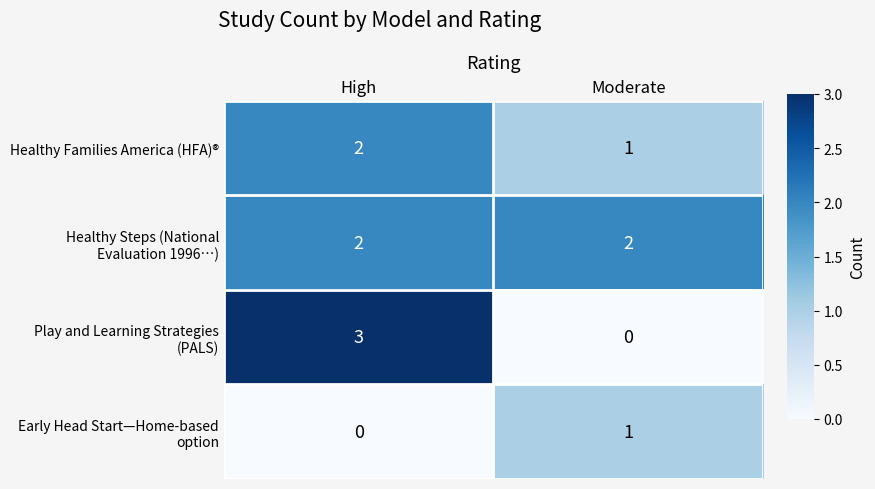

What is the total value across all series at High?

7